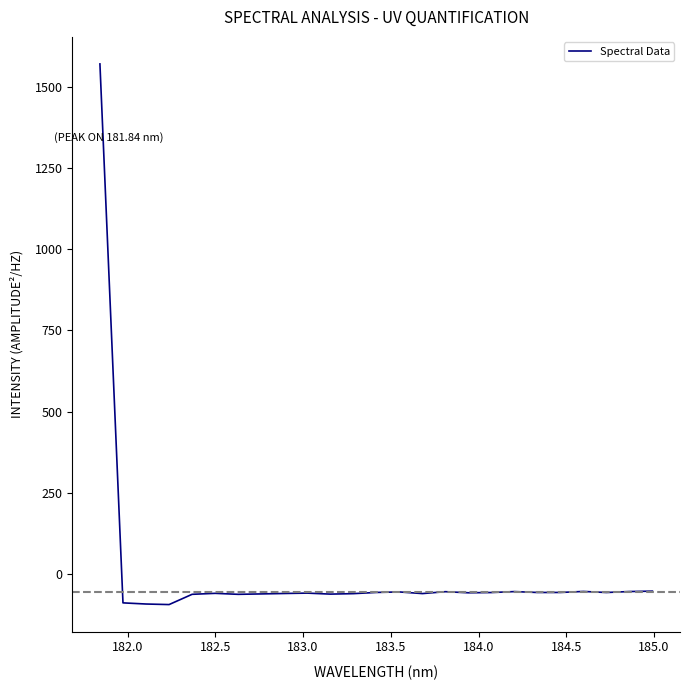

What is the maximum value shown in the chart?

1569.8